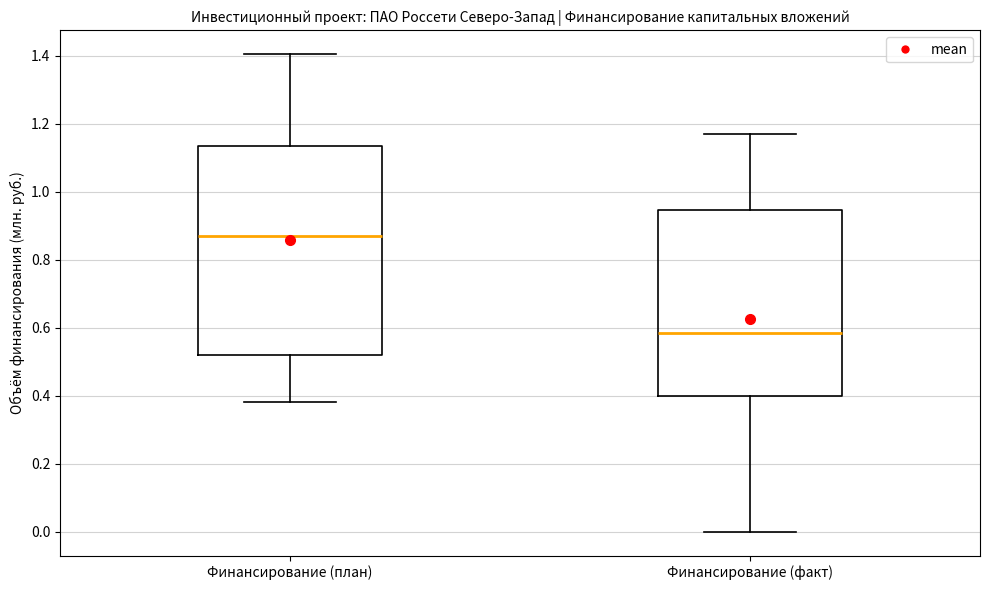

Which box is the tallest, from its lower edge to its upper edge?

Финансирование (план)